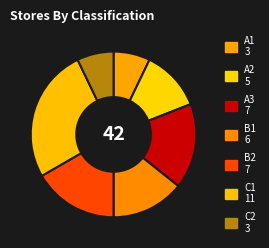

To the nearest percent, what percentage of the pie is B2?

17%